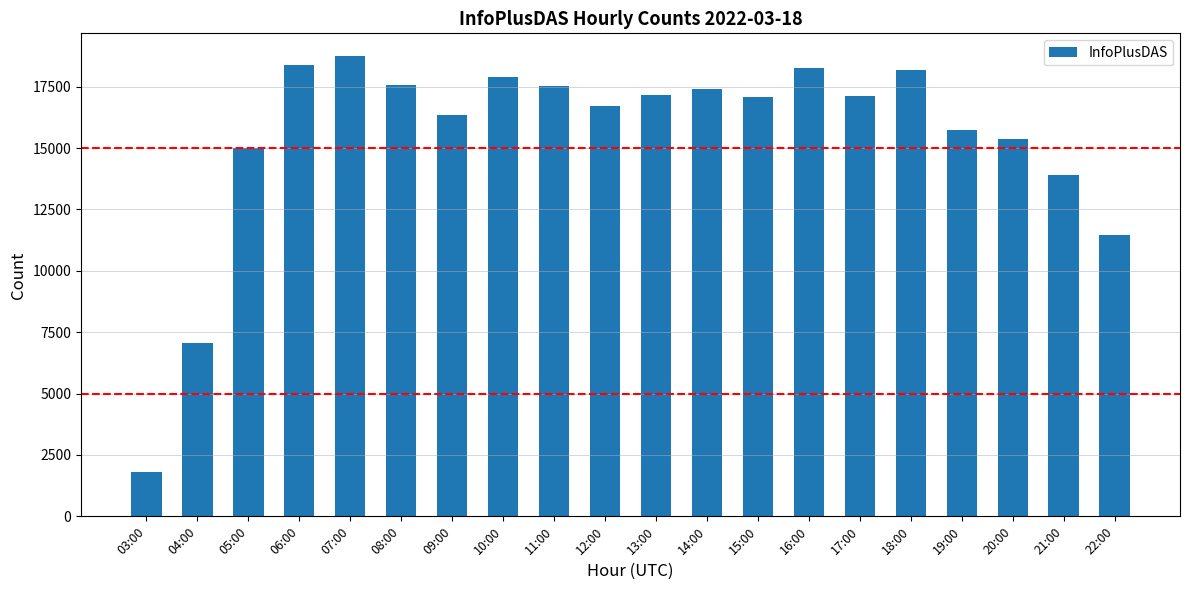

What is the sum of all values?

308596